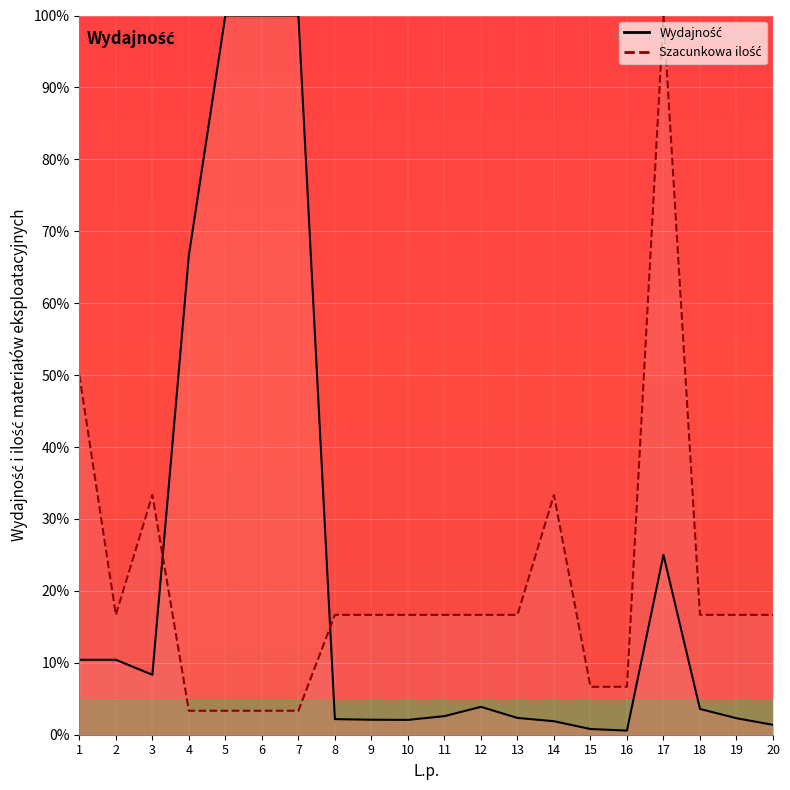

What is the spread (max minus min) of values at 4?

63.3